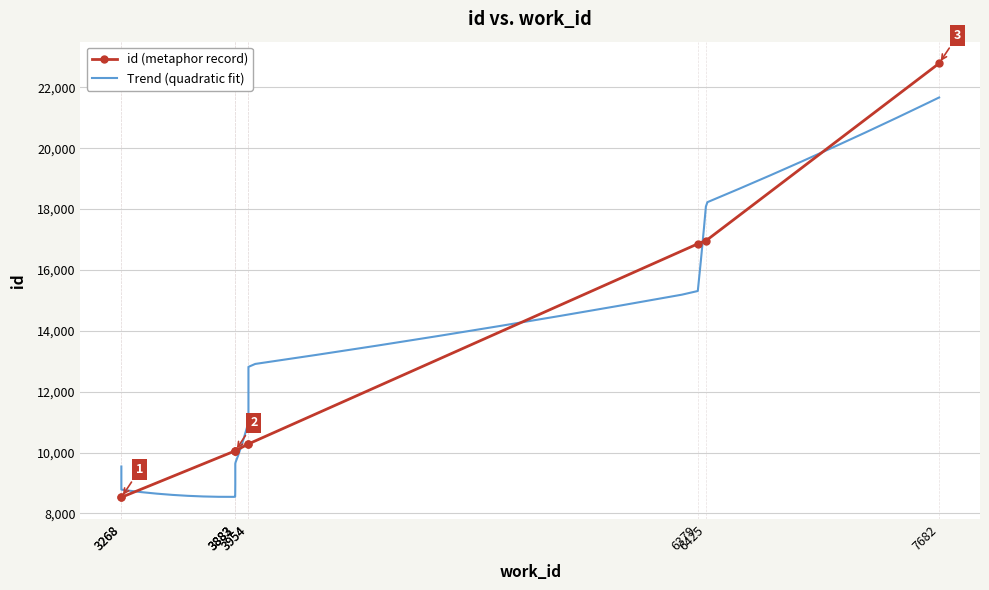

Read the value at 3268, to the nearest 10.

8530